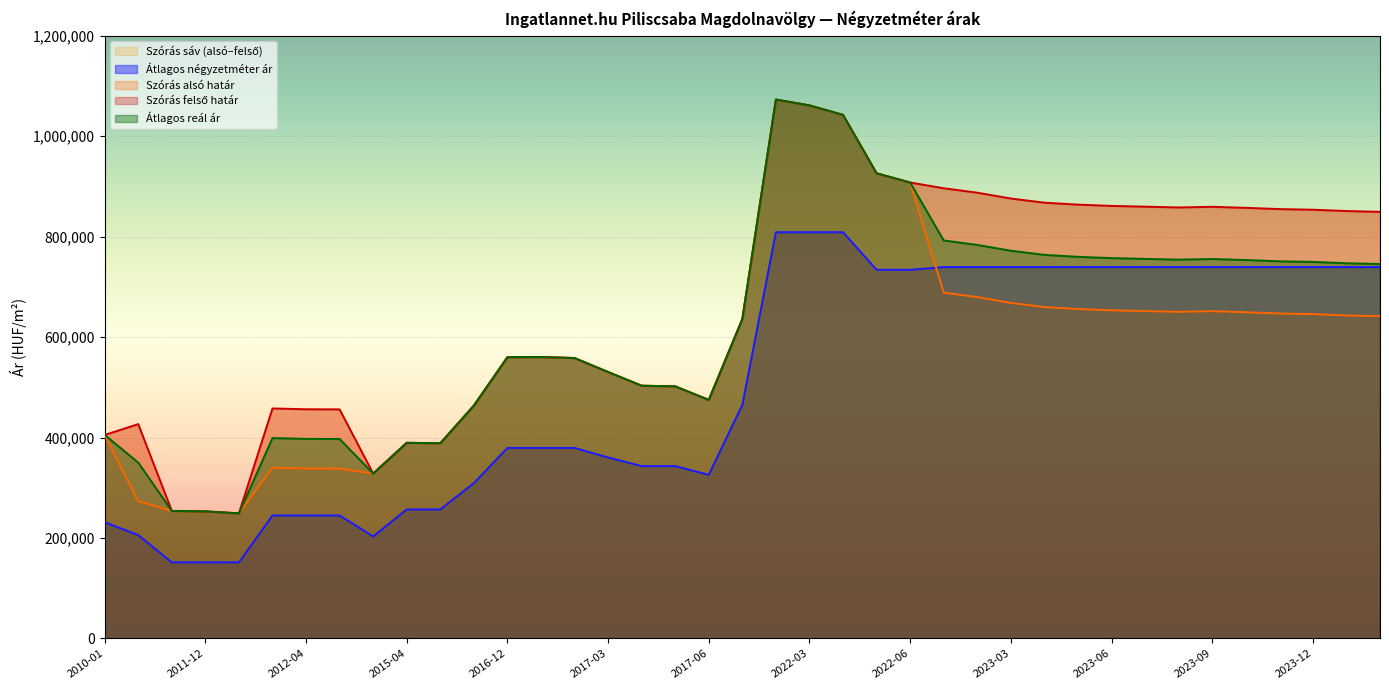

Is it true that Átlagos négyzetméter ár equals 739311 at 2024-02?

True